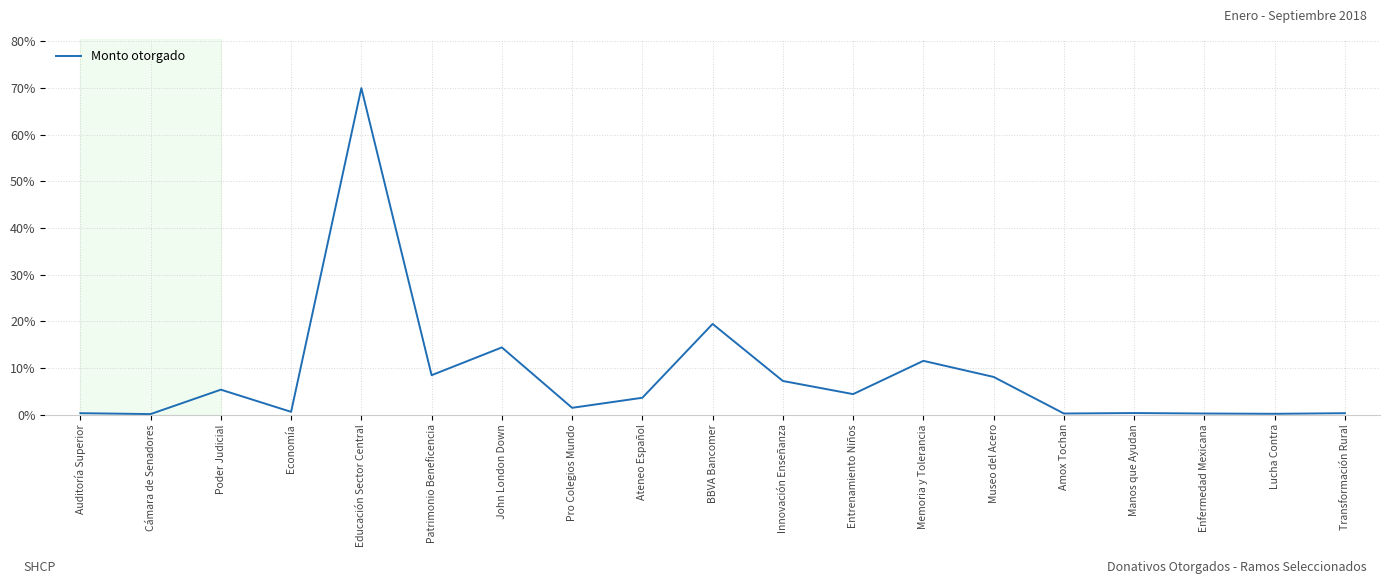

What position from the right is Educación Sector Central?

15